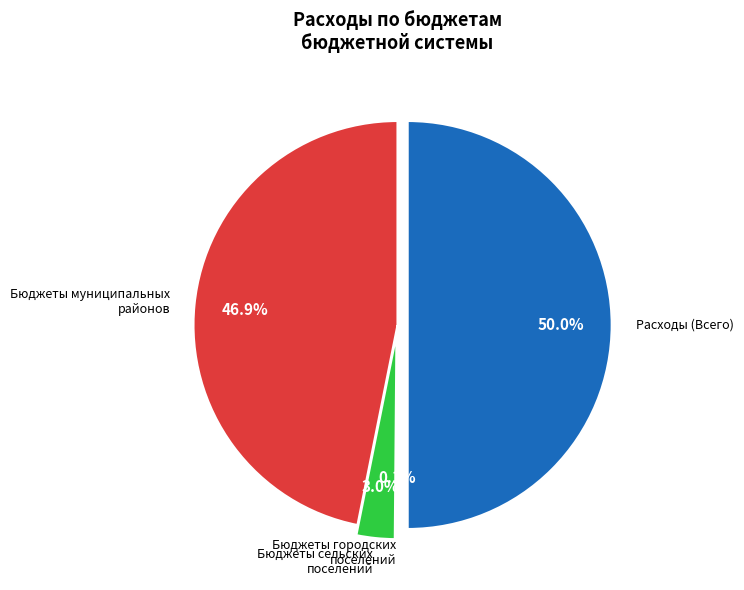

What portion of the pie excludes Бюджеты муниципальных районов?

53.1%